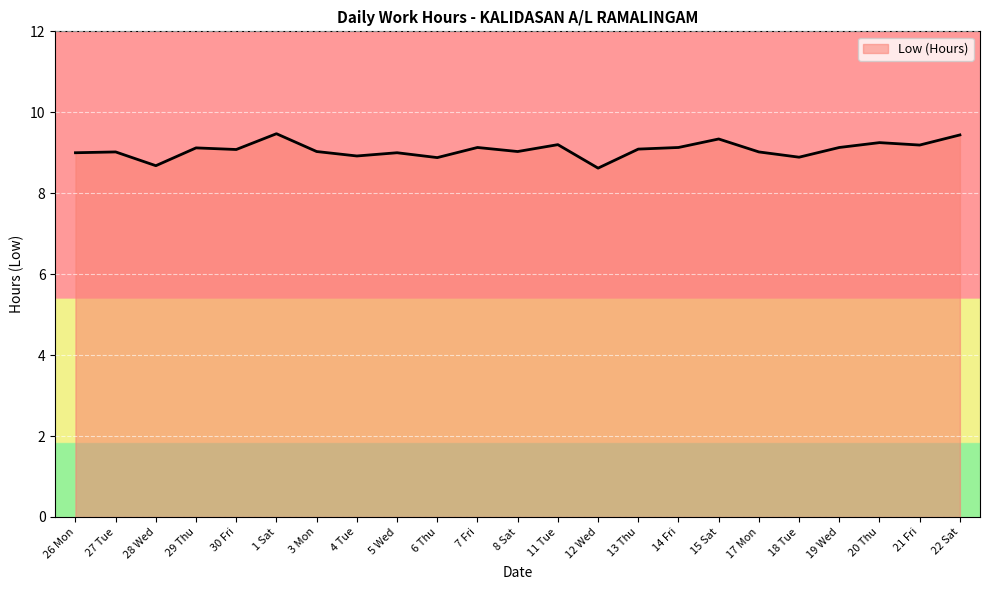

Approximately how many times larger is the value at 3 Mon compared to 29 Thu?

1.0